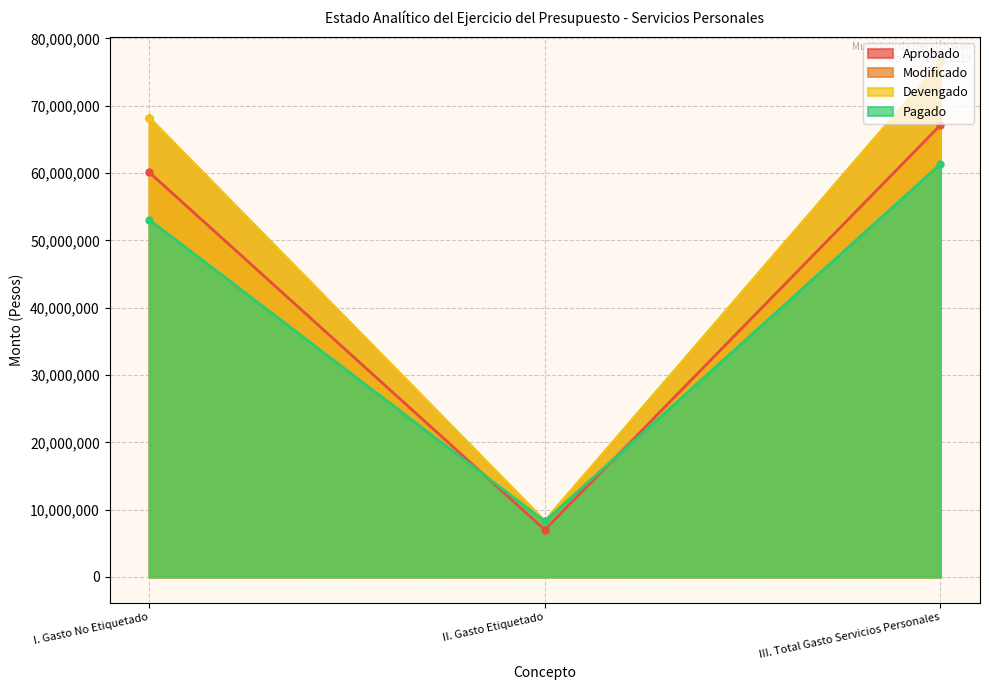

What is the spread (max minus min) of values at II. Gasto Etiquetado?

1259222